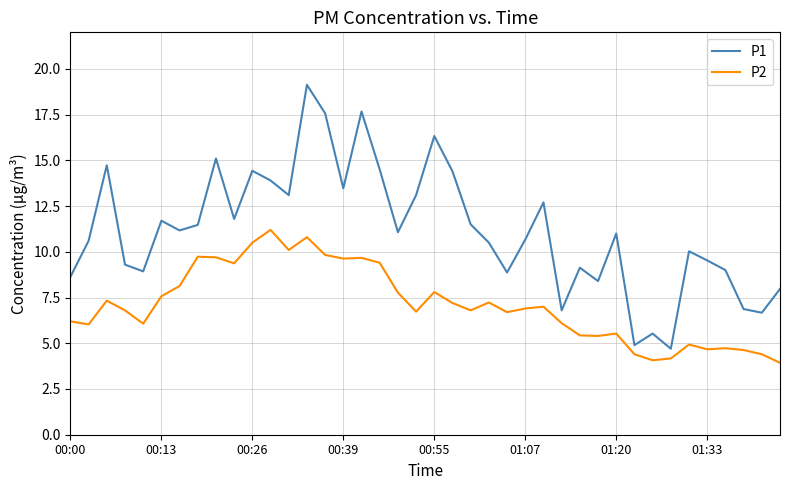

Which series has the largest total across all categories?

P1